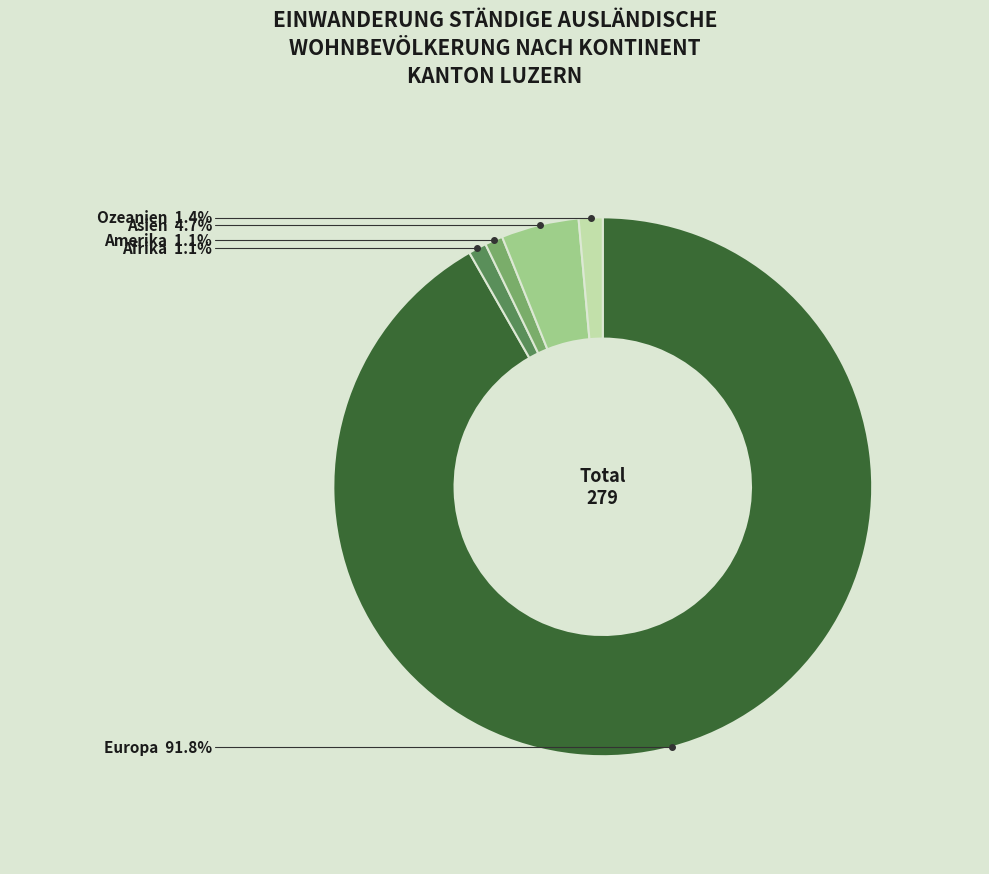

Does any single category account for the majority?

Yes